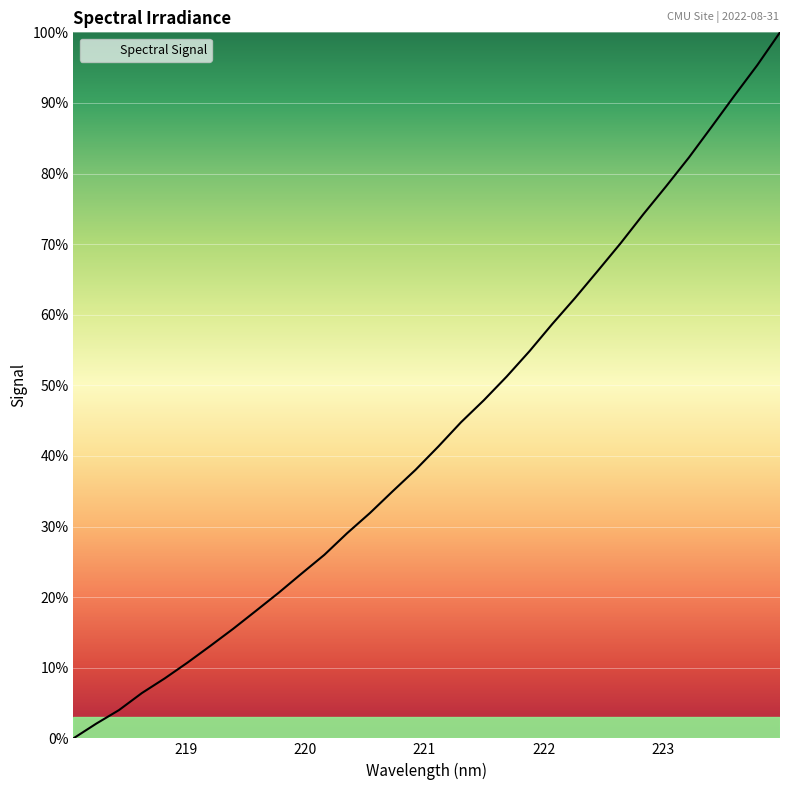

What is the greatest value displayed?

100.0